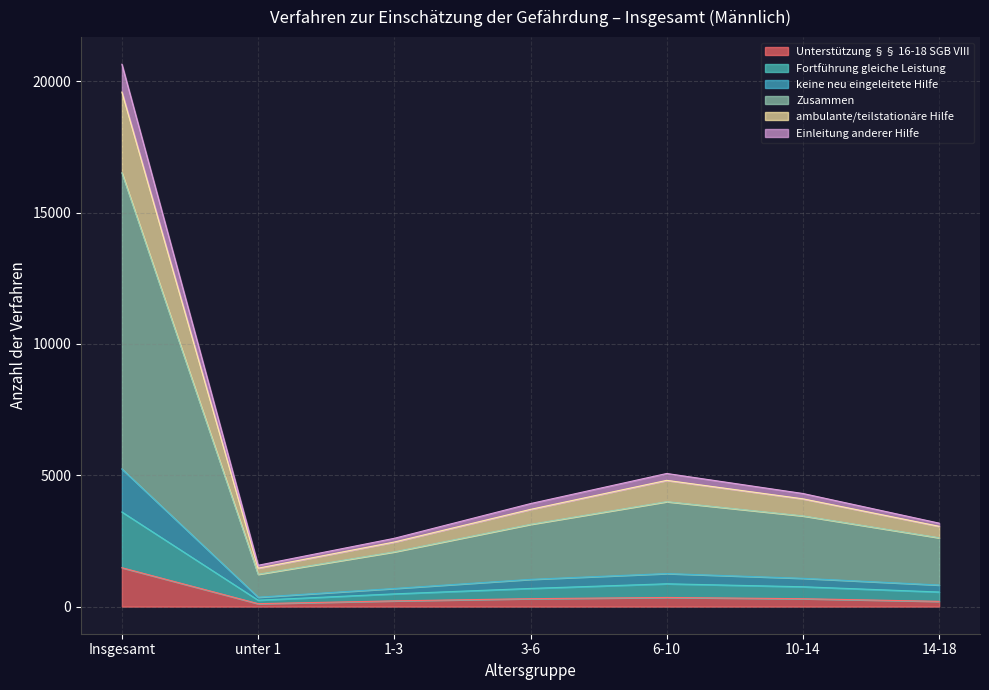

How many values in the Unterstützung §§ 16-18 SGB VIII series exceed 301?

3